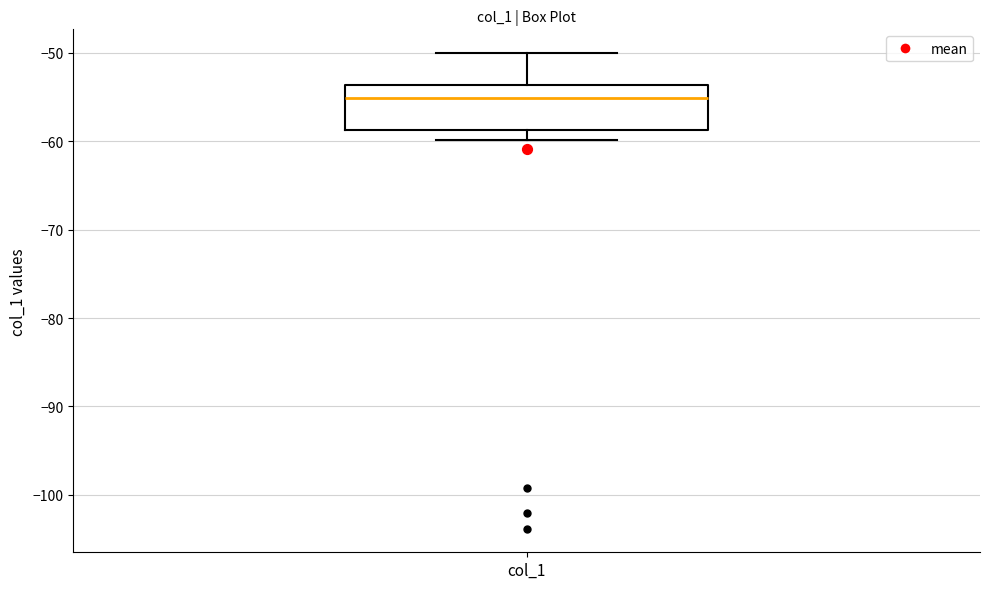

Where is the lower edge of the box for col_1 on the y-axis? The values are not printed on the chart, so give them approximately, as read against the axis.

-59